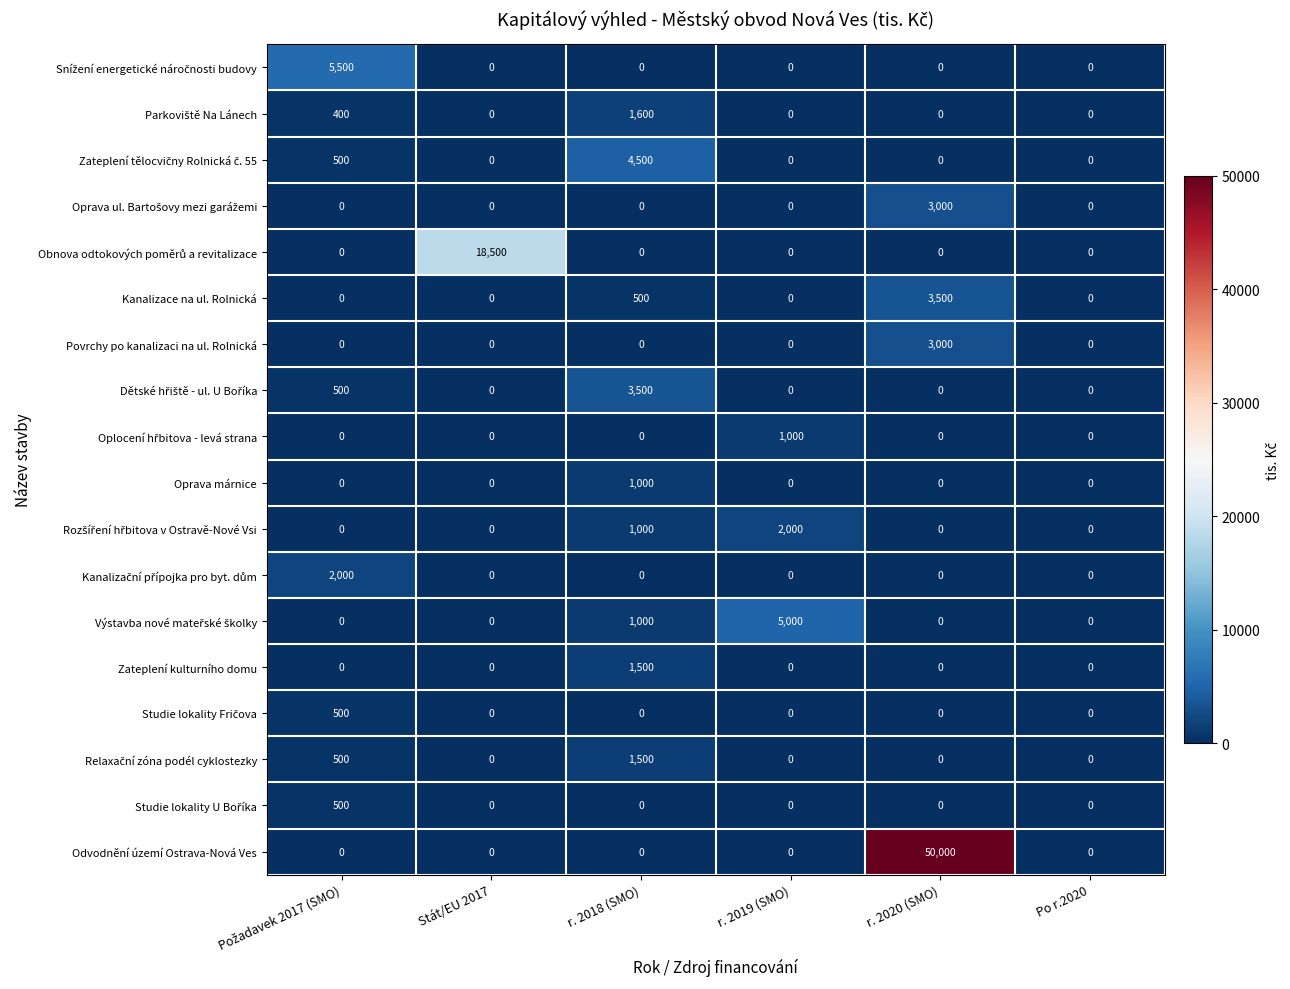

What is the greatest value displayed?

50000